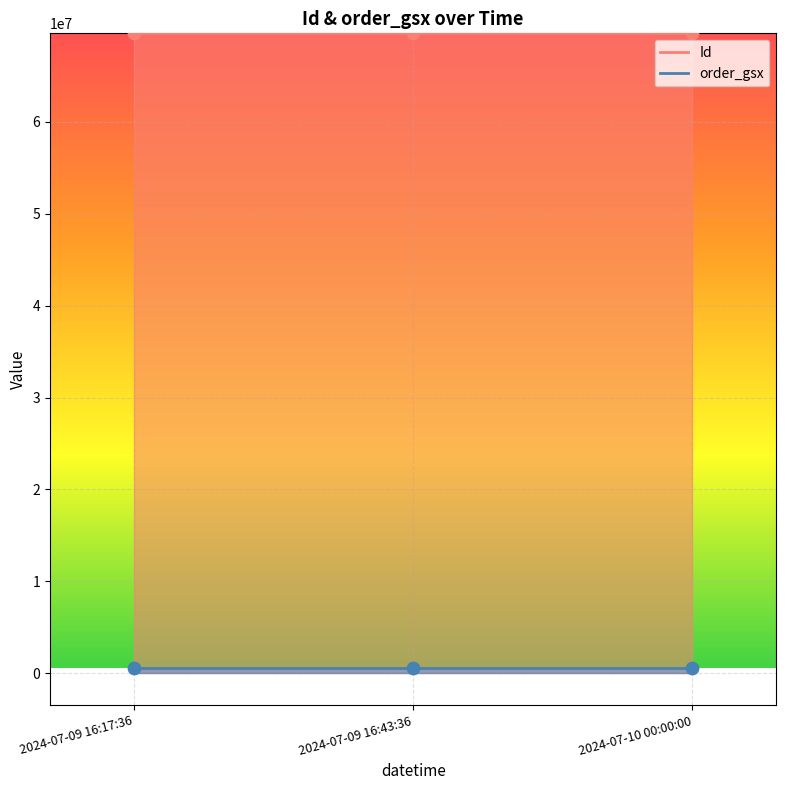

Which series has the largest total across all categories?

Id